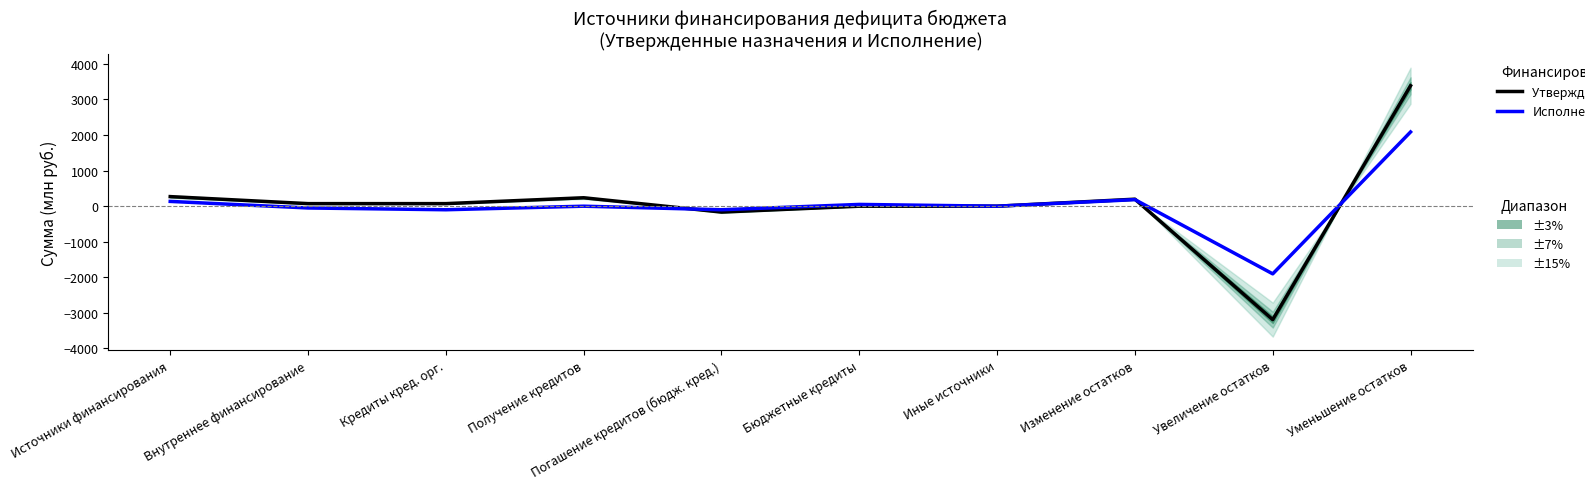

Reading left to right, extract all data points from this chart.

Утвержденные назначения (LTM): 269.6	72.2	72.3	237.3	-165.0	0.0	-0.1	197.4	-3188.9	3386.3
Исполнено (CY): 134.9	-50.0	-100.0	0.0	-100.0	50.0	0.0	184.9	-1901.7	2086.6